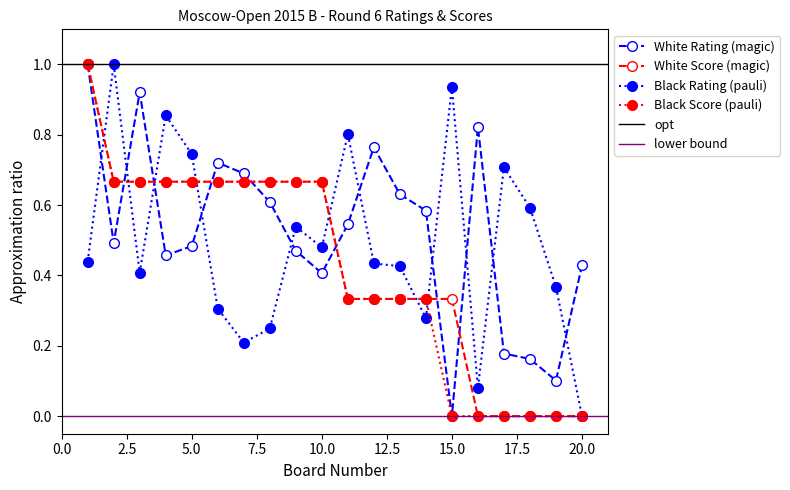

Rank the series at 8 from lowest to highest value.

Black Rating, White Rating, White Score, Black Score